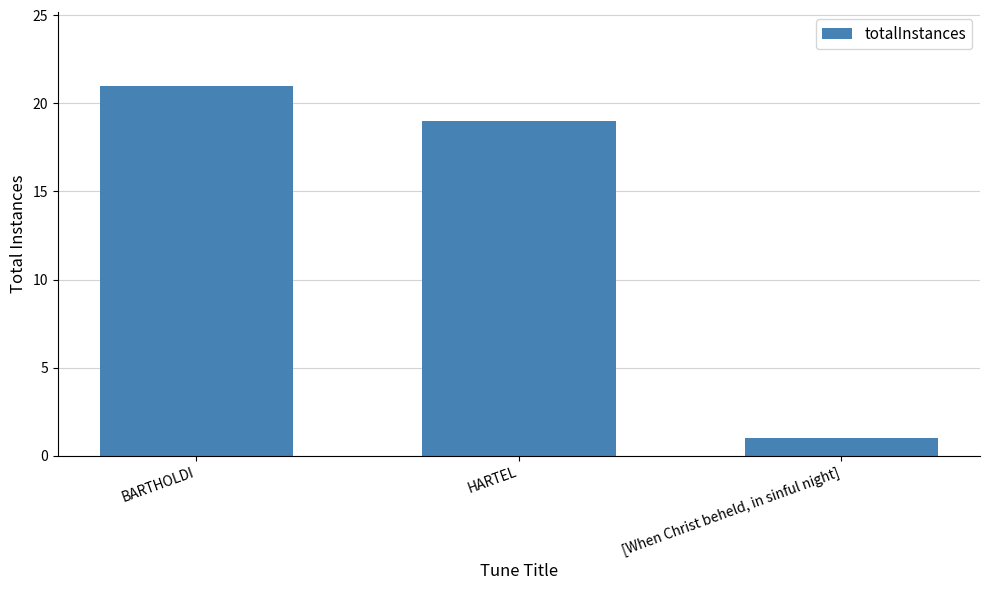

Which label corresponds to the largest value in the chart?

BARTHOLDI